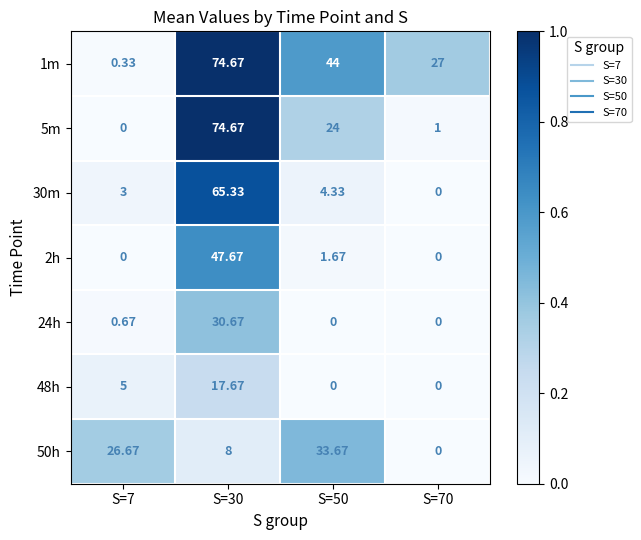

Is the value of 1m at S=30 greater than the value of 24h at S=7?

Yes